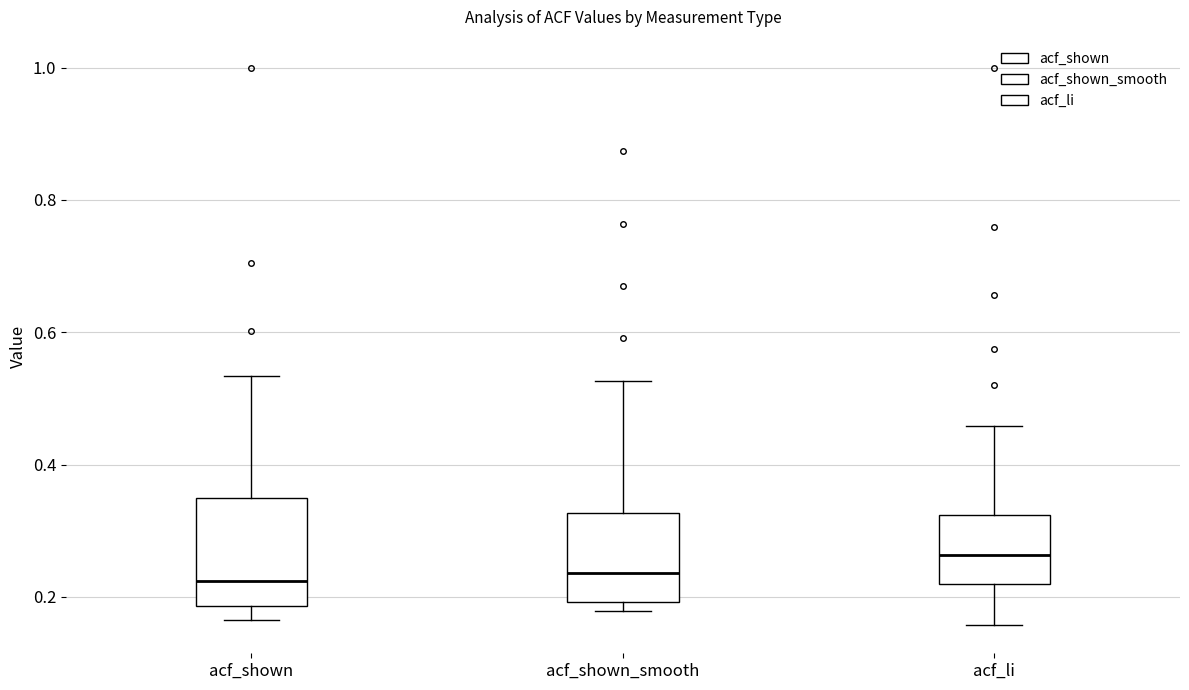

Reading left to right, read every box against the y-axis: the position of its median line, the range the box covers, and the ends of its whiskers. The values are not printed on the chart, so give them approximately, as read against the axis.

acf_shown: median 0.22, box 0.18 to 0.36, whiskers 0.16 to 0.54
acf_shown_smooth: median 0.24, box 0.20 to 0.32, whiskers 0.18 to 0.52
acf_li: median 0.26, box 0.22 to 0.32, whiskers 0.16 to 0.46